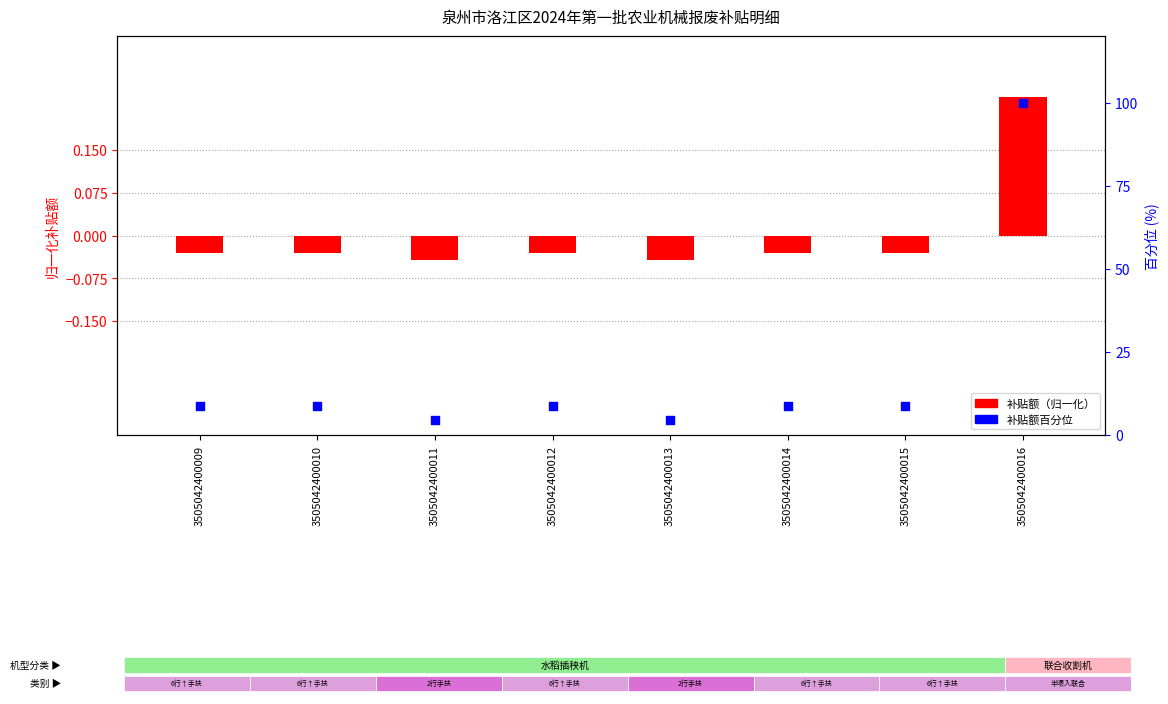

At which category is the sum across all series the highest?

3505042400016